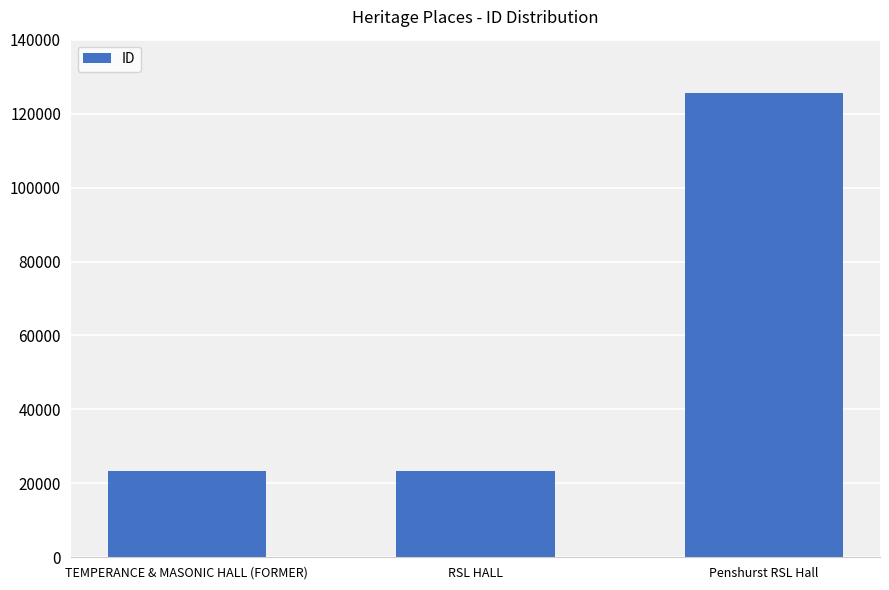

What is the average value?

57414